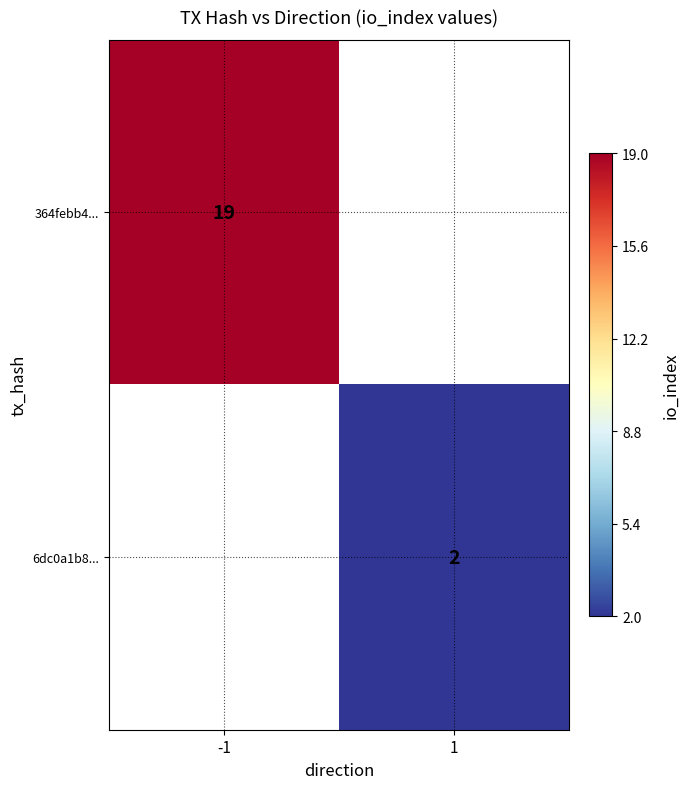

The 6dc0a1b8... series shows 2 at 1. True or false?

True